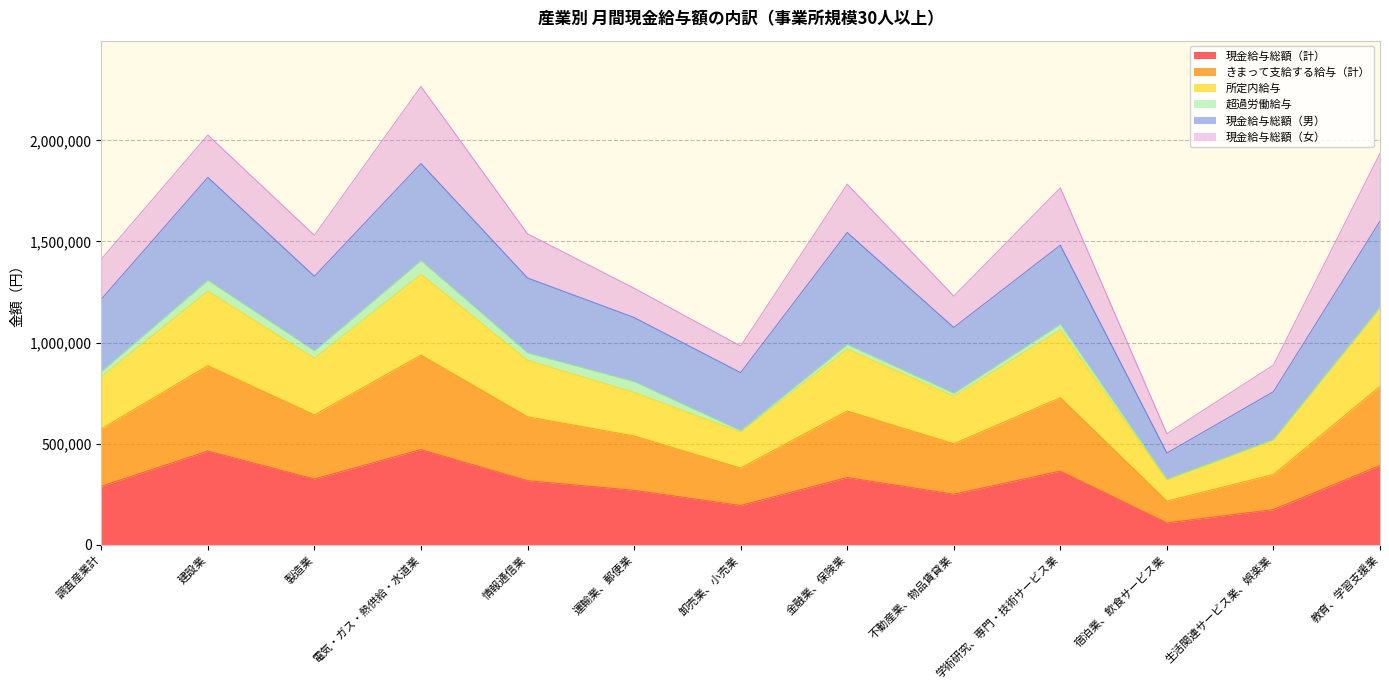

At which category does the chart reach its peak across all series?

電気・ガス・熱供給・水道業